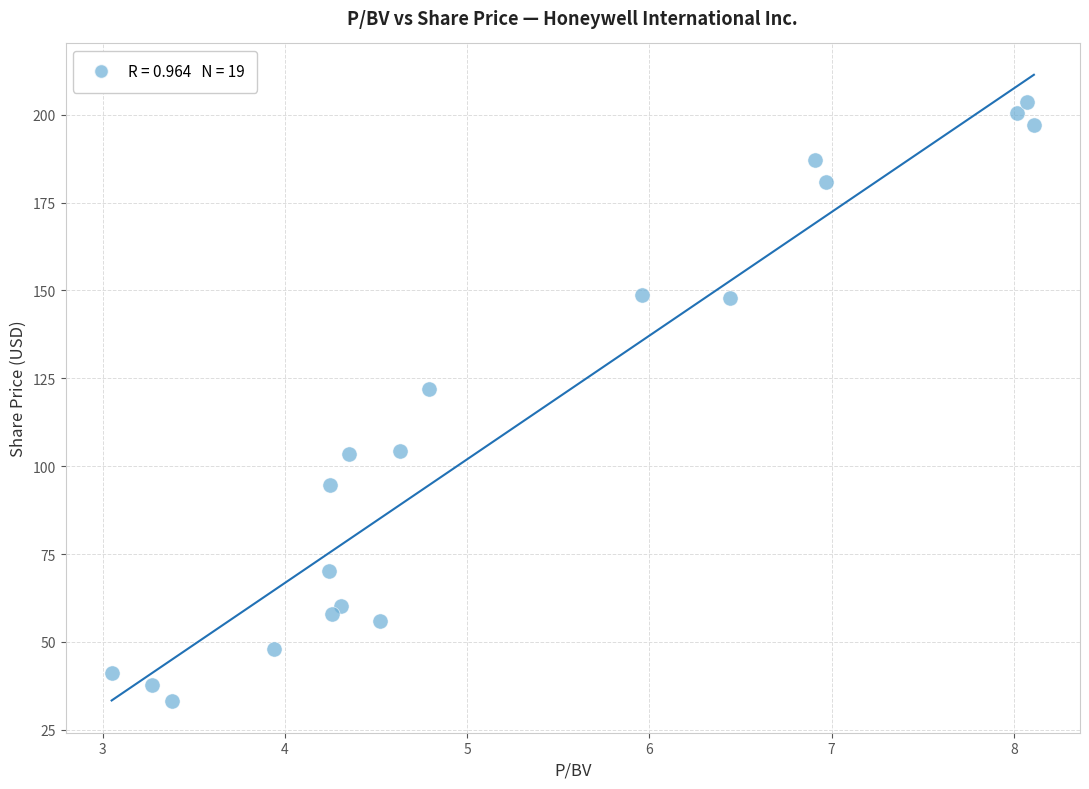

What is the range of Y values (max minus min)?

170.5